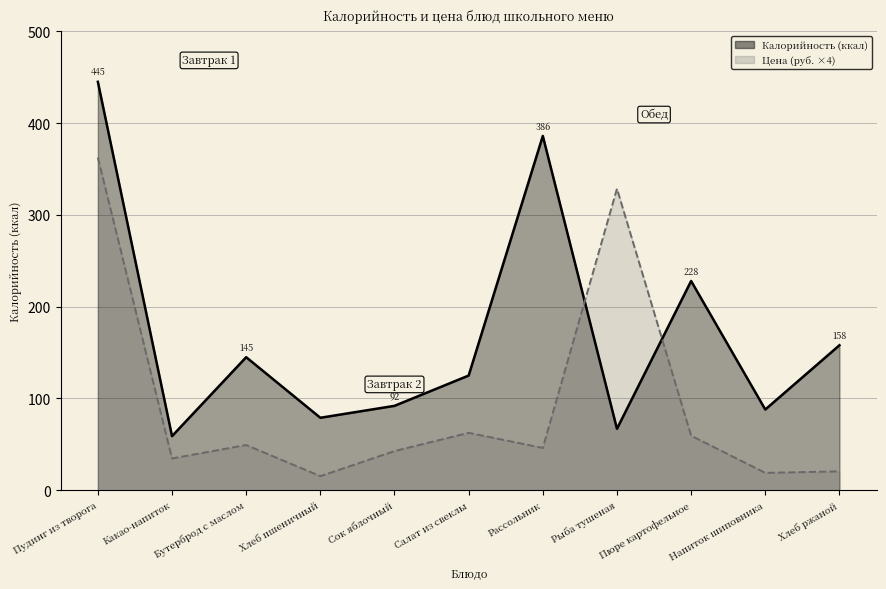

What is the difference between the highest and lowest values at Пудинг из творога?

82.5